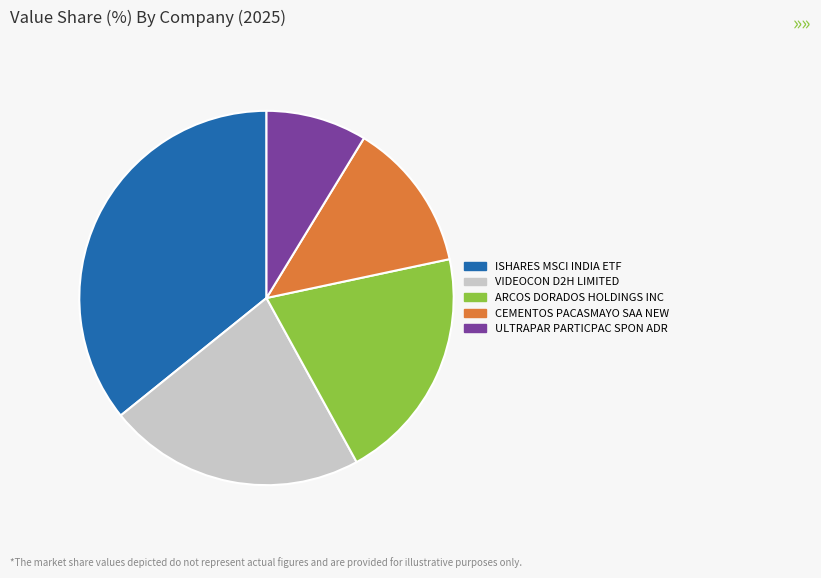

Which category has the biggest portion of the pie?

ISHARES MSCI INDIA ETF